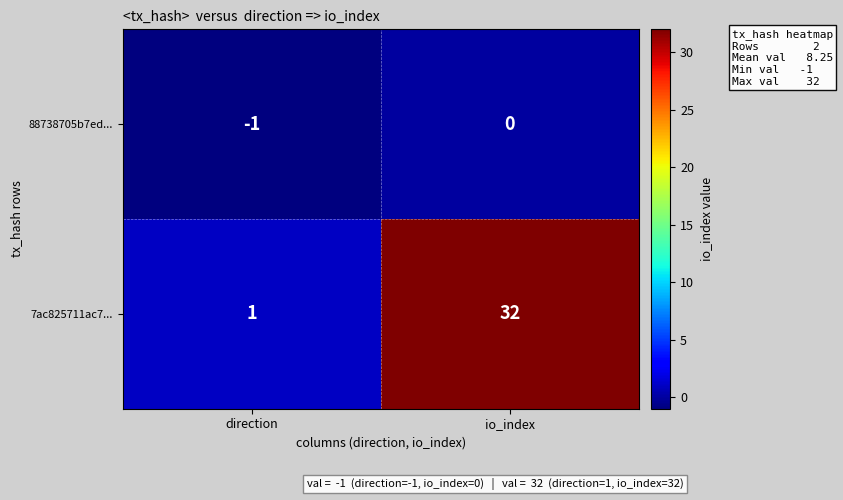

What is the maximum value shown in the chart?

32